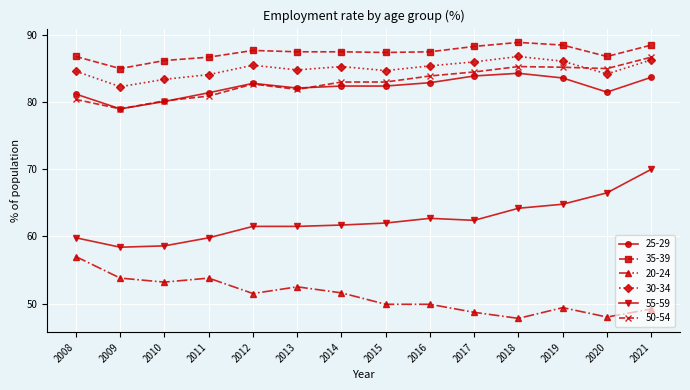

How many series are shown in this chart?

6